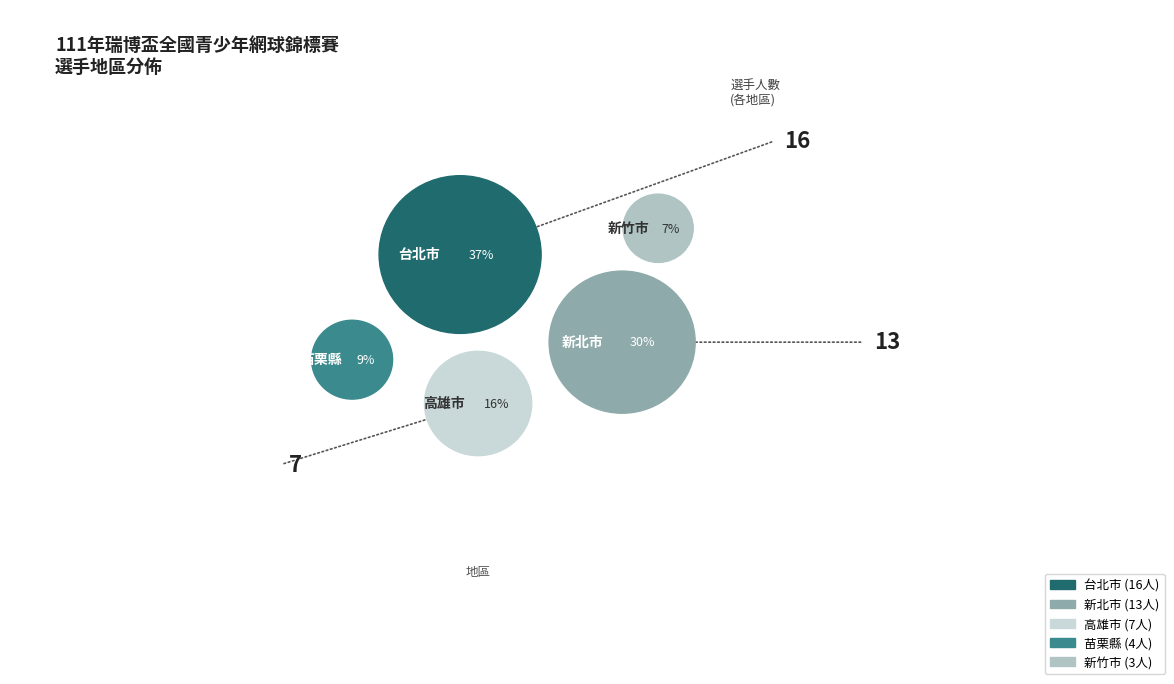

What is the change in value from 新北市 to 高雄市?

-6